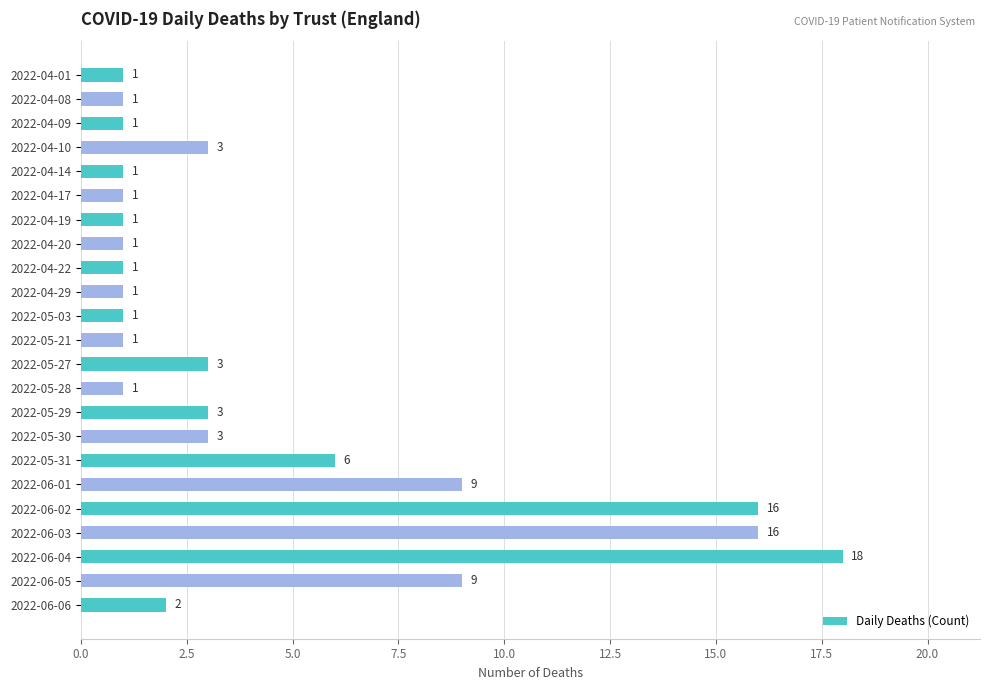

The chart shows a value of 1 at 2022-05-28. True or false?

True